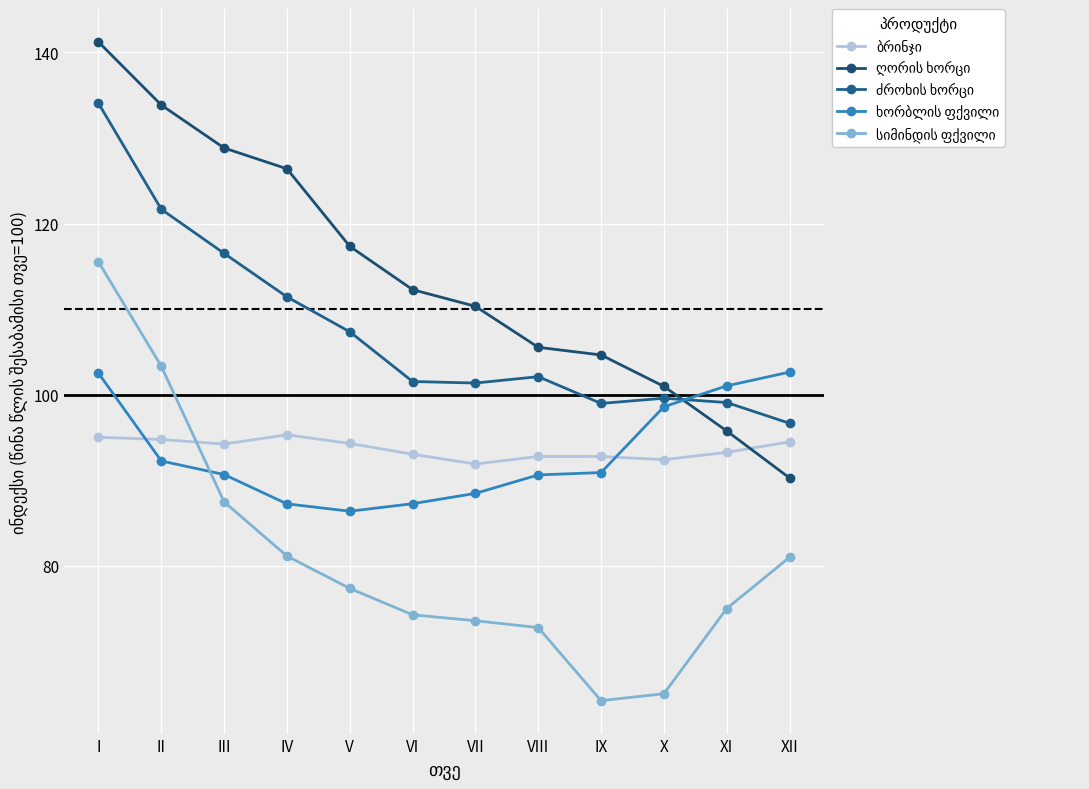

Where is ღორის ხორცი nearest to the value 115?

V